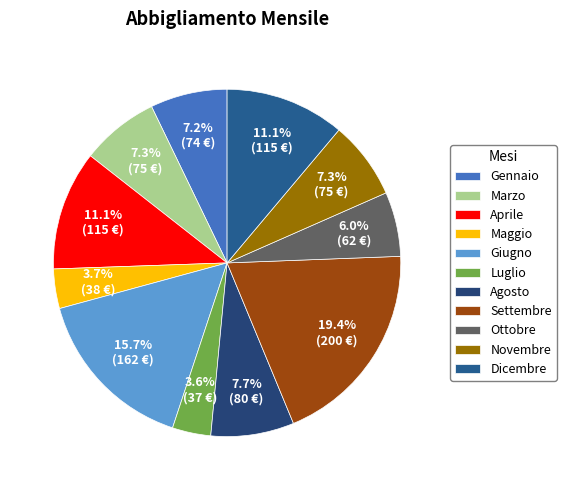

To the nearest percent, what is the difference between the Dicembre and Ottobre slice percentages?

5%